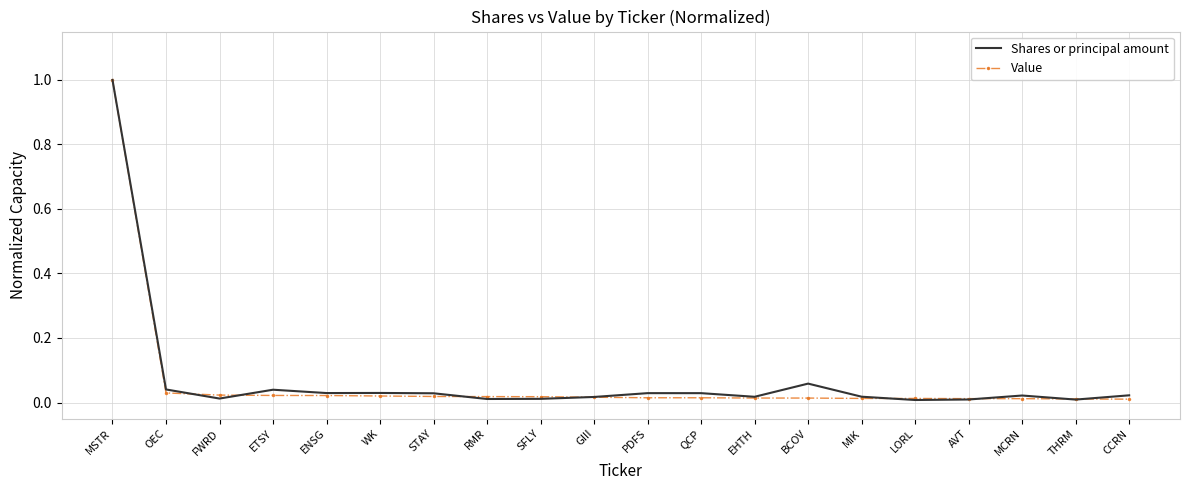

Is the value of Value at SFLY greater than the value of Shares or principal amount at BCOV?

No